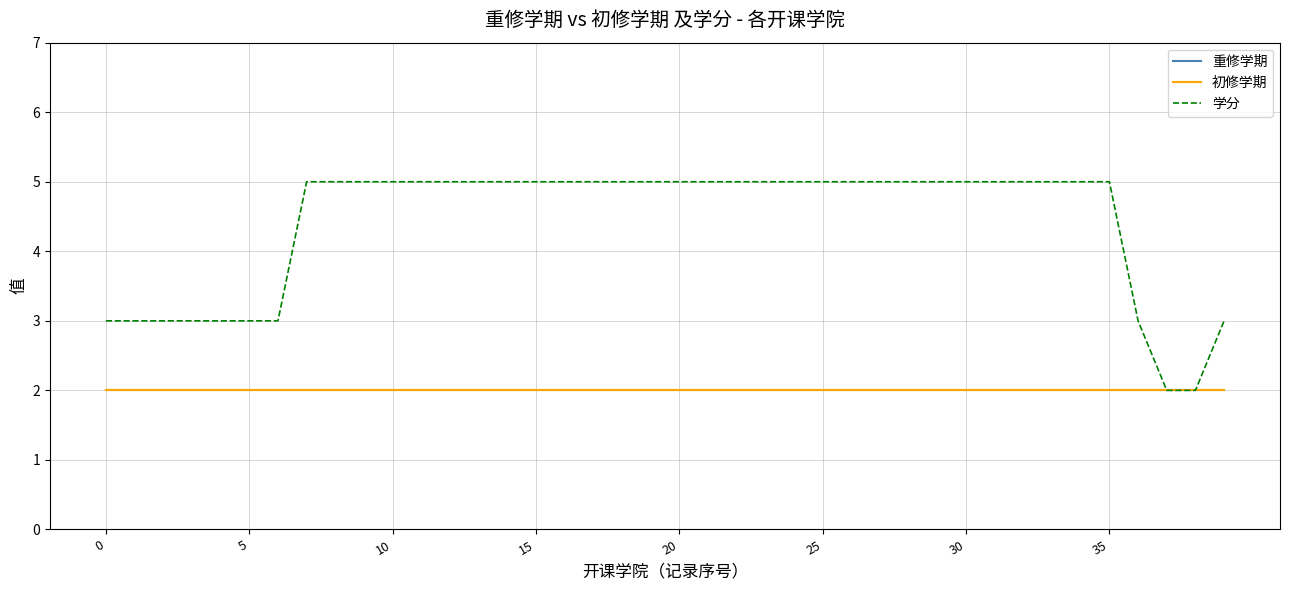

Is this an area chart (filled region under the line)?

No